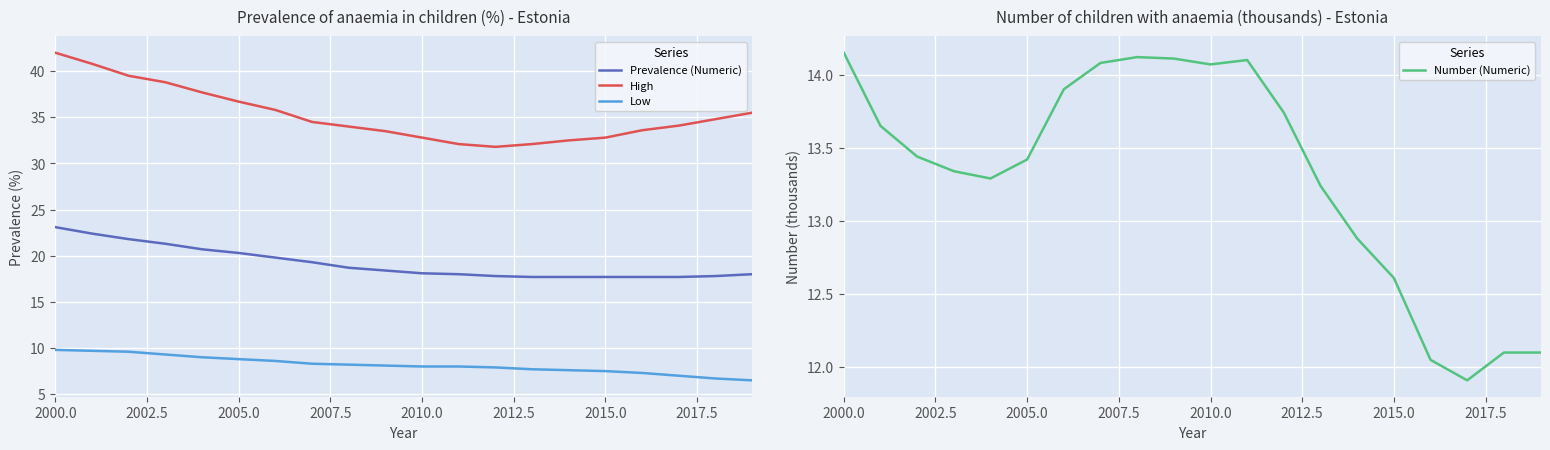

What is the highest value of the Prevalence (Numeric) series?

23.1